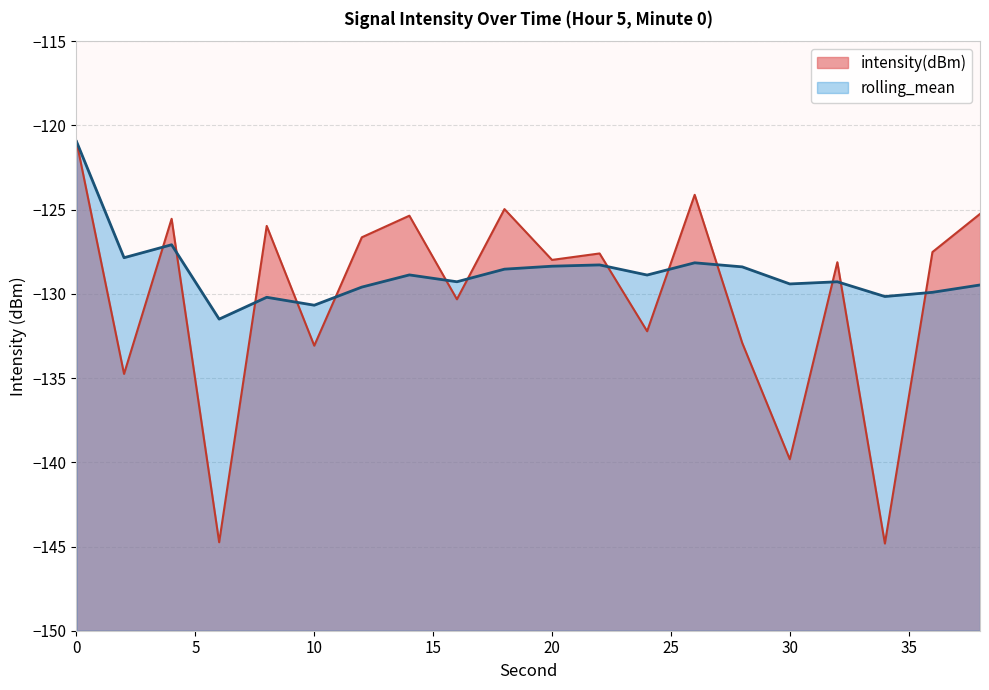

Which series has the largest total across all categories?

rolling_mean